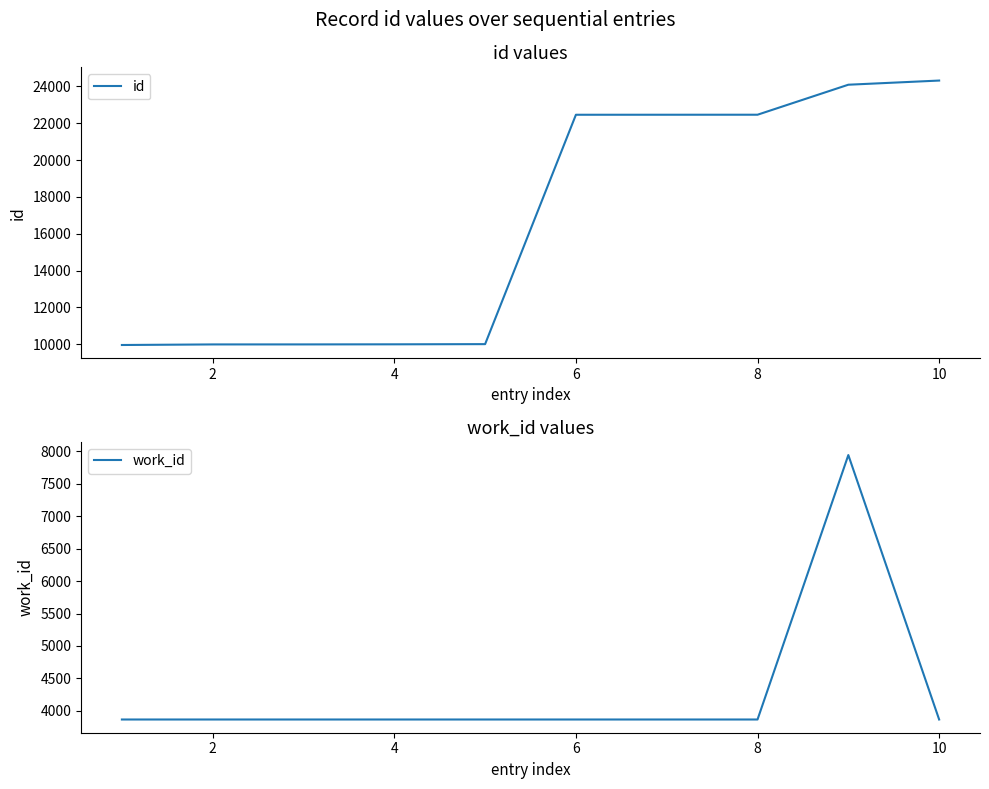

True or false: work_id and id intersect in this chart.

False